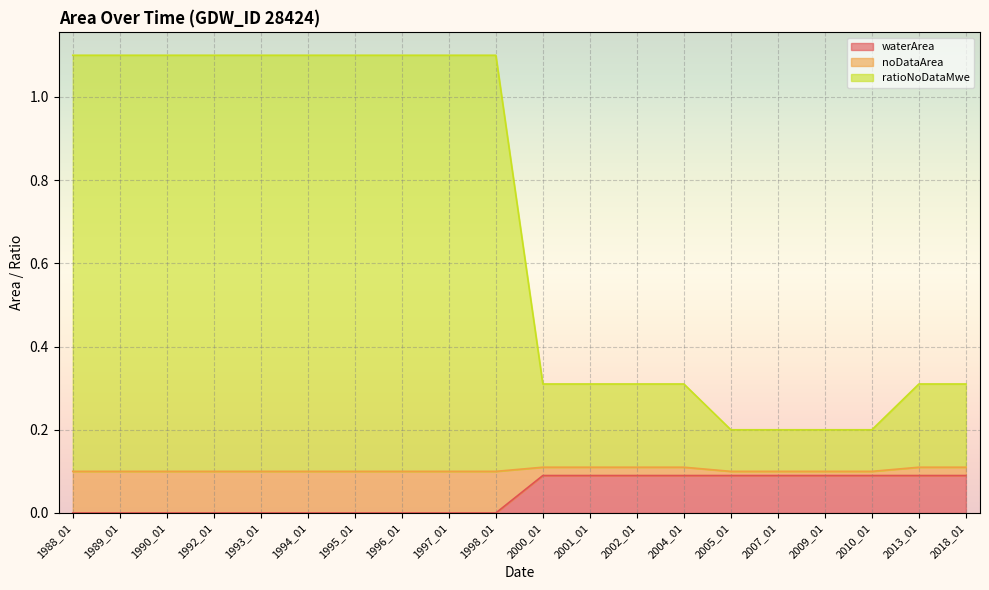

What are all the series names shown in the legend?

waterArea, noDataArea, ratioNoDataMwe